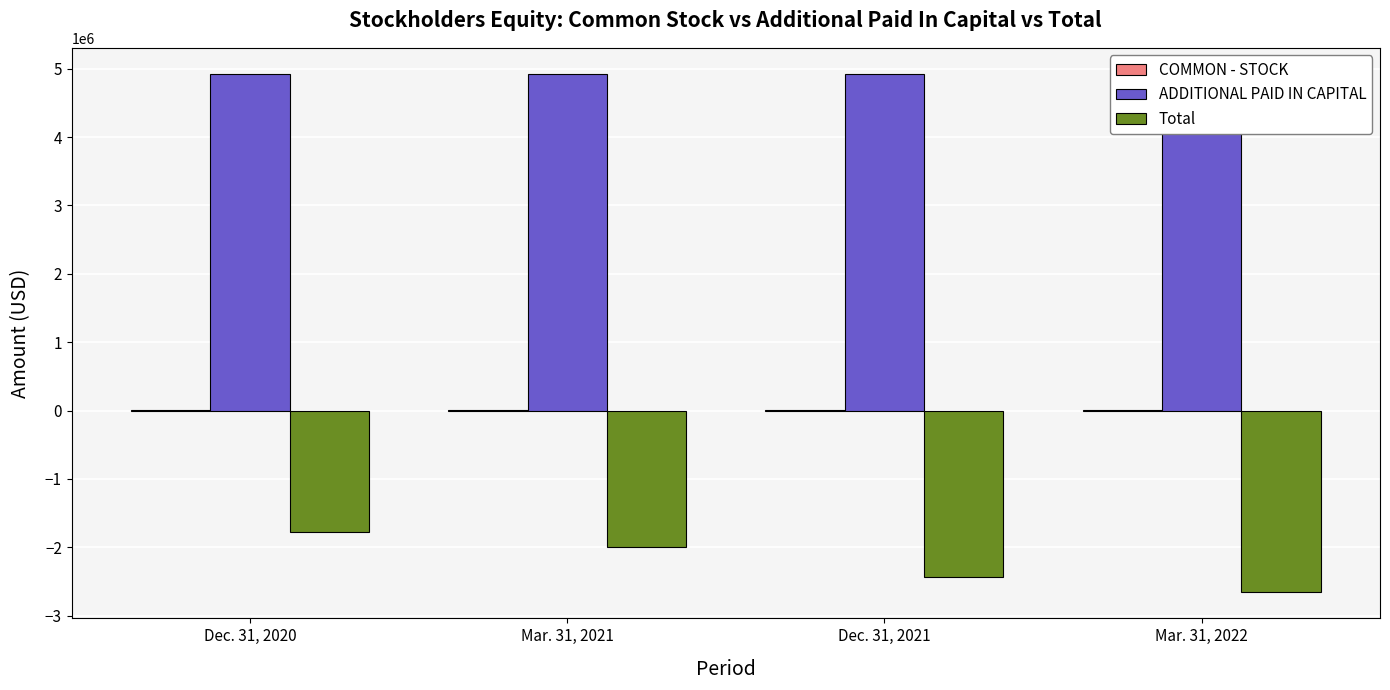

The COMMON - STOCK series shows 1318 at Dec. 31, 2020. True or false?

False